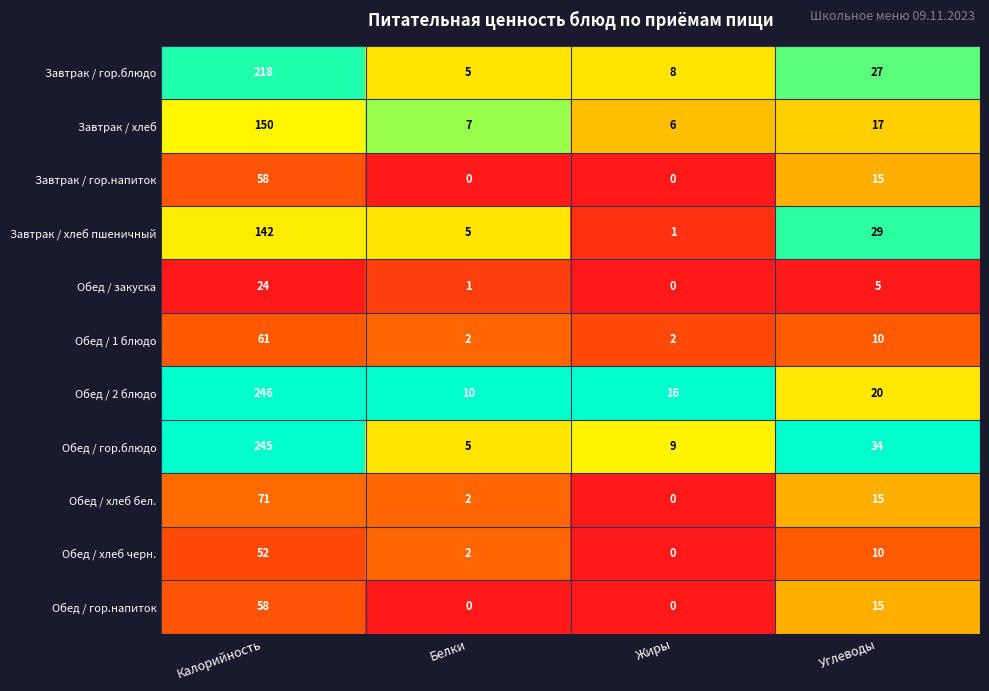

The Завтрак / хлеб пшеничный series shows 18 at Углеводы. True or false?

False